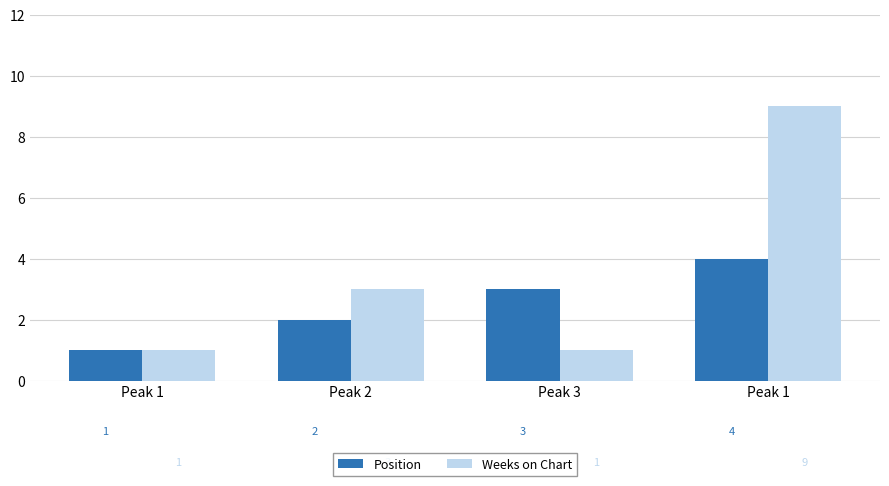

Rank the series by their maximum value, from lowest to highest.

Position, Weeks on Chart